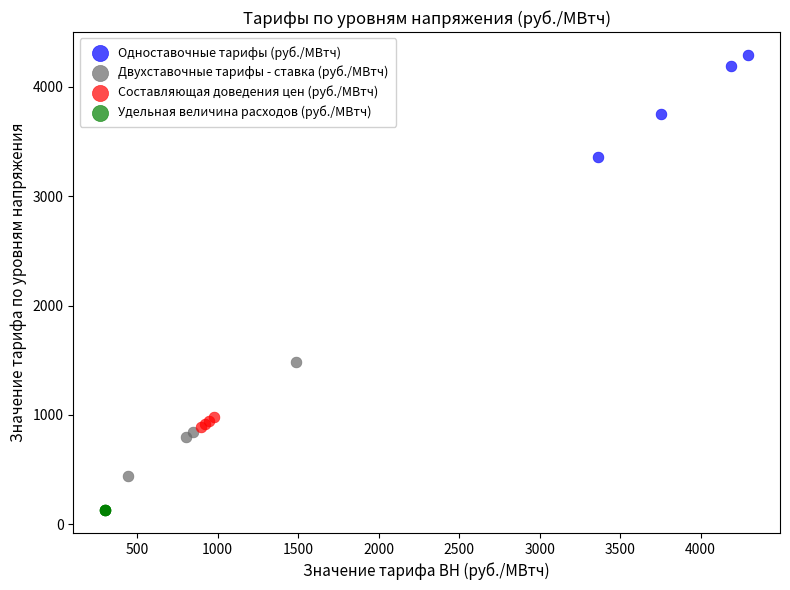

Which series contains the lowest Y value?

Удельная величина расходов (руб./МВтч)